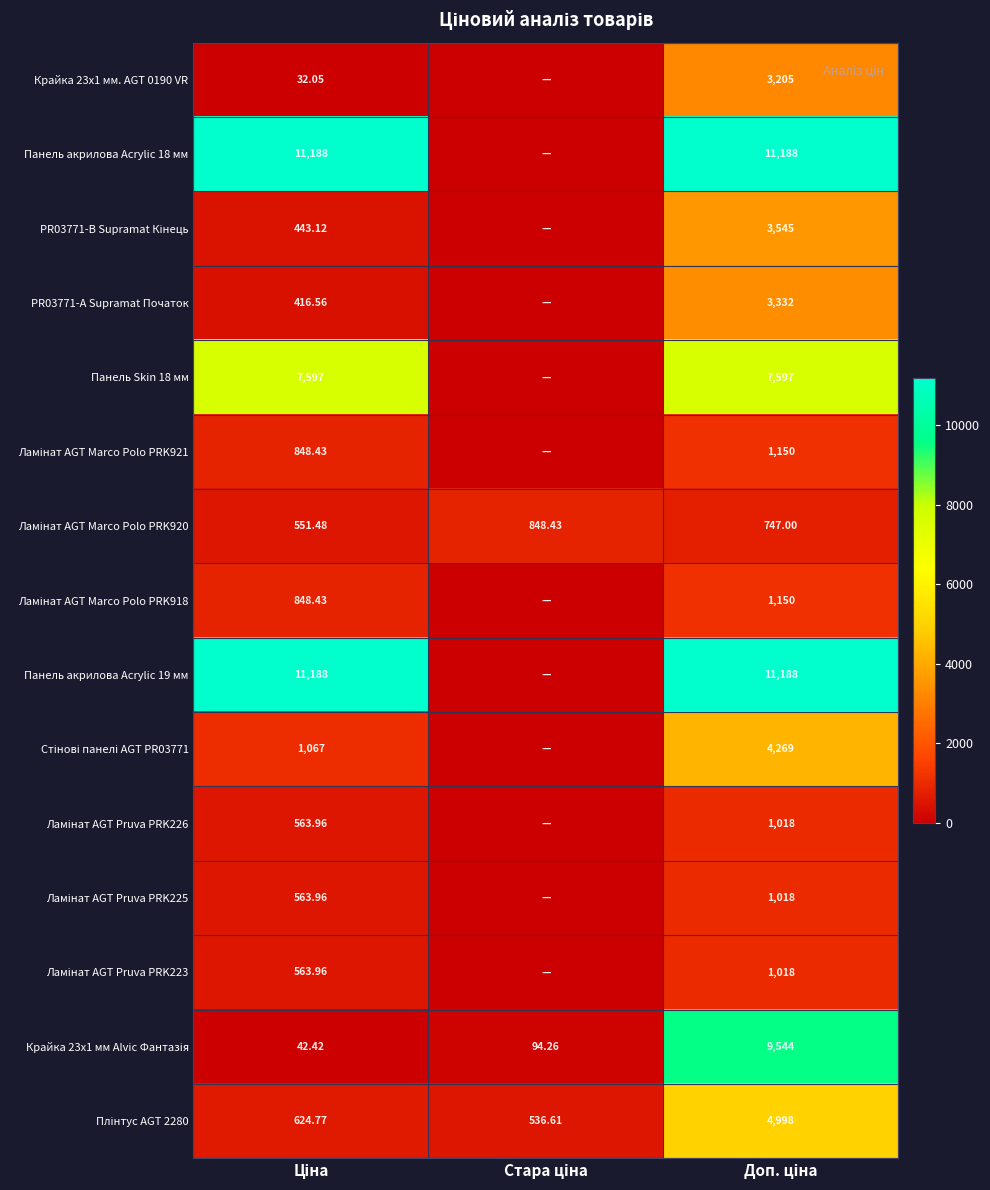

Rank the series at Ціна from lowest to highest value.

Крайка 23x1 мм. AGT 0190 VR, Крайка 23x1 мм Alvic Фантазія, PR03771-А Supramat Початок, PR03771-B Supramat Кінець, Ламінат AGT Marco Polo PRK920, Ламінат AGT Pruva PRK226, Ламінат AGT Pruva PRK225, Ламінат AGT Pruva PRK223, Плінтус AGT 2280, Ламінат AGT Marco Polo PRK921, Ламінат AGT Marco Polo PRK918, Стінові панелі AGT PR03771, Панель Skin 18 мм, Панель акрилова Acrylic 18 мм, Панель акрилова Acrylic 19 мм